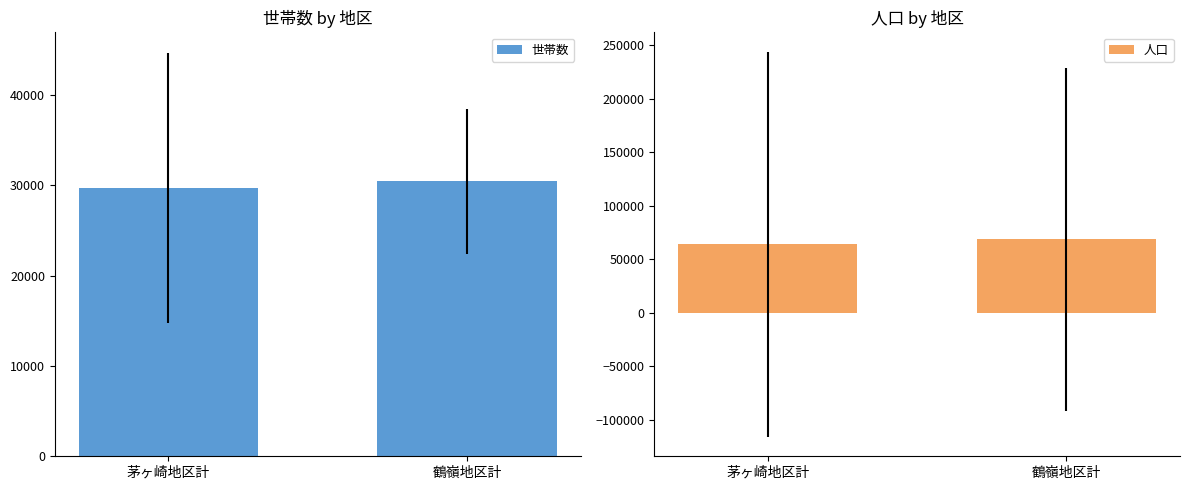

How many distinct data groups are displayed?

2